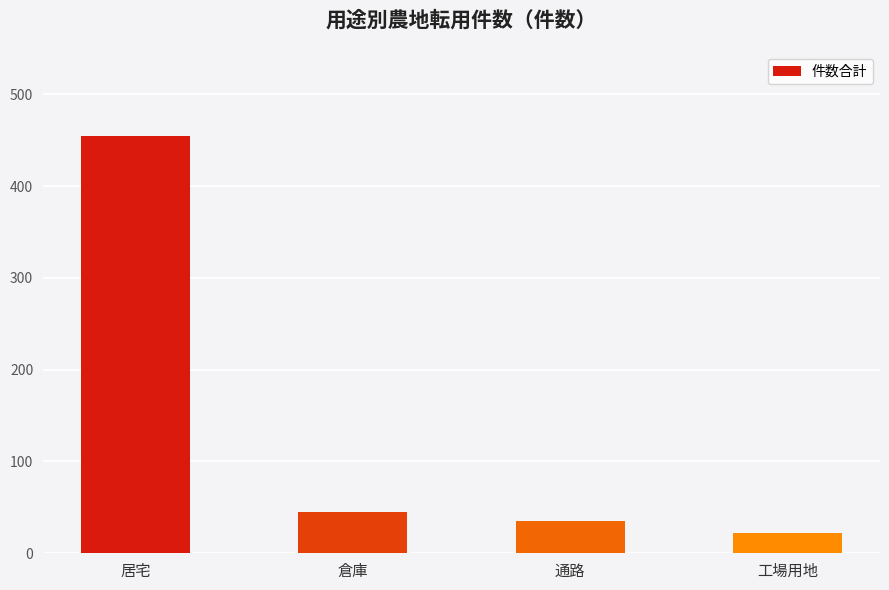

Reading right to left, what are all the values shown in this chart?

22	35	45	455